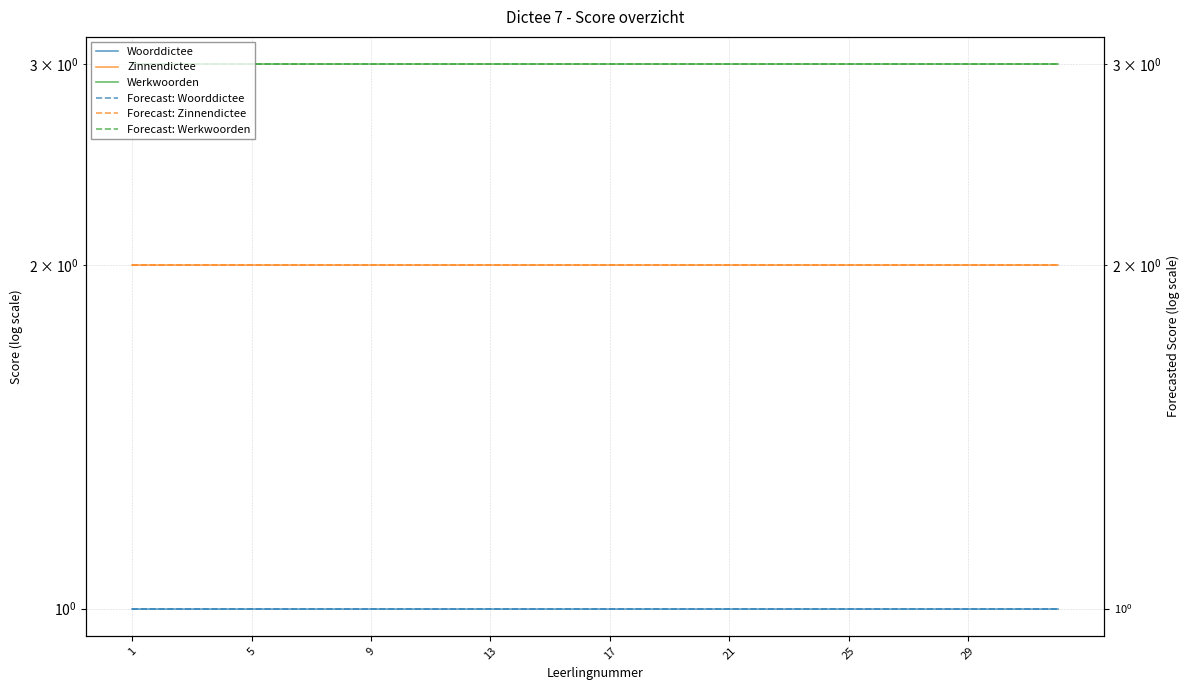

Rank the series at 13 from highest to lowest value.

Werkwoorden, Forecast: Werkwoorden, Zinnendictee, Forecast: Zinnendictee, Woorddictee, Forecast: Woorddictee